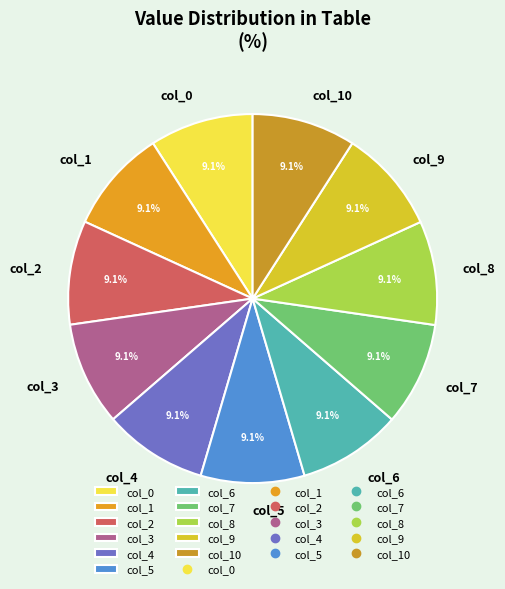

To the nearest percent, what is the combined percentage of col_2 and col_0?

18%